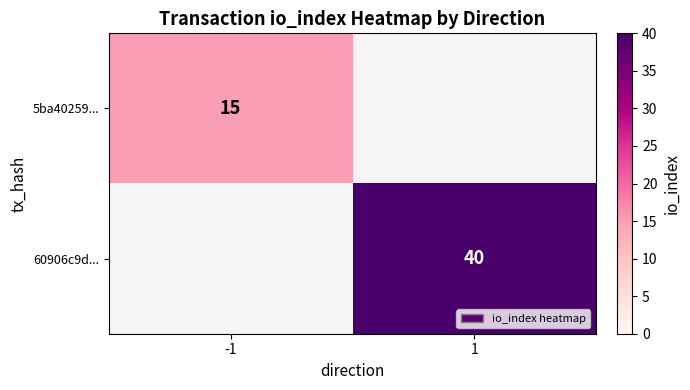

True or false: 60906c9d... has a value of 70 at 1.

False